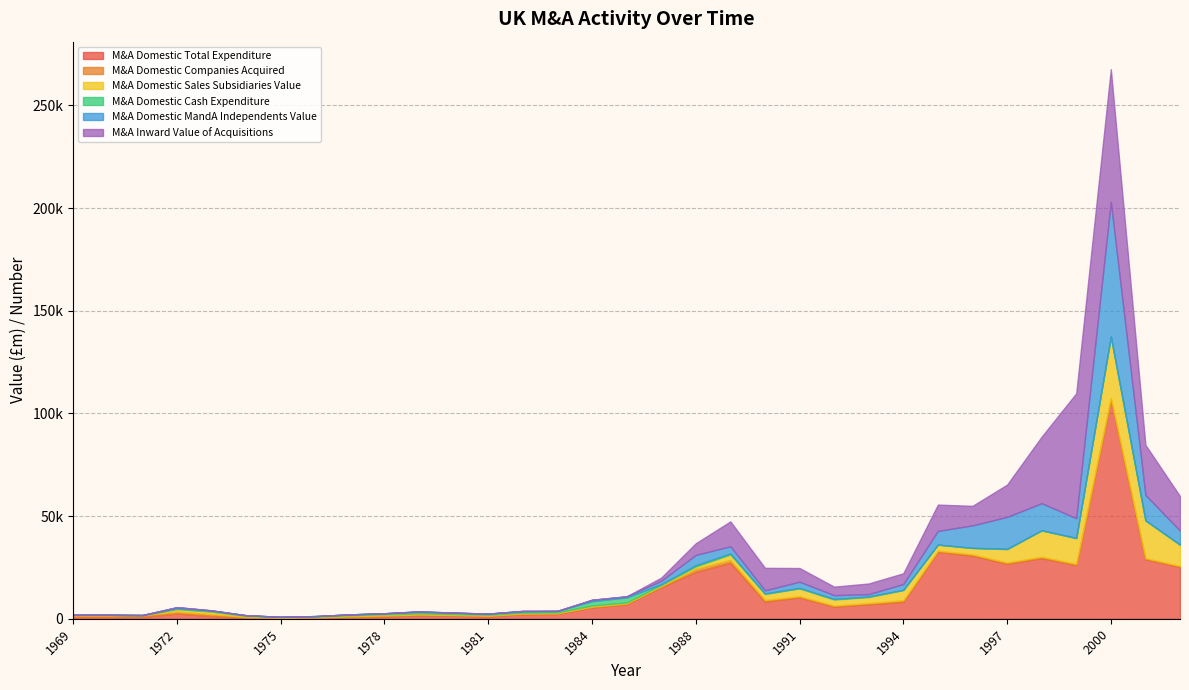

True or false: M&A Domestic Total Expenditure has a value of 9026 at 1988.

False